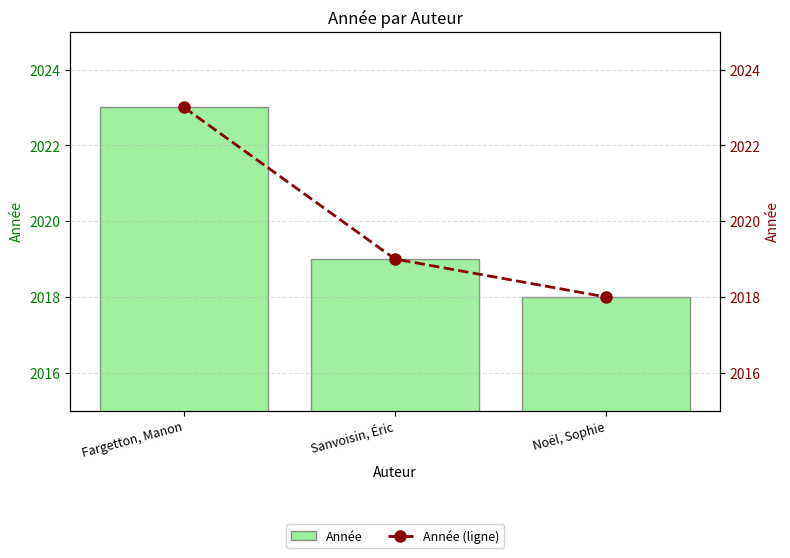

What is the label of the 2nd bar from the left?

Sanvoisin, Éric